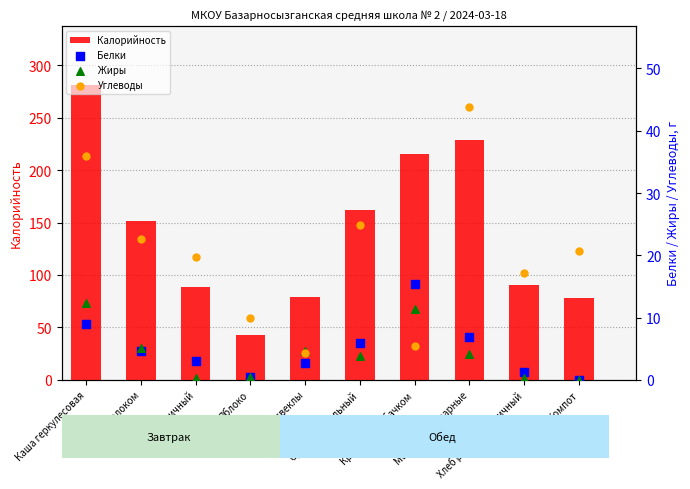

At how many categories does at least one series exceed 100?

5